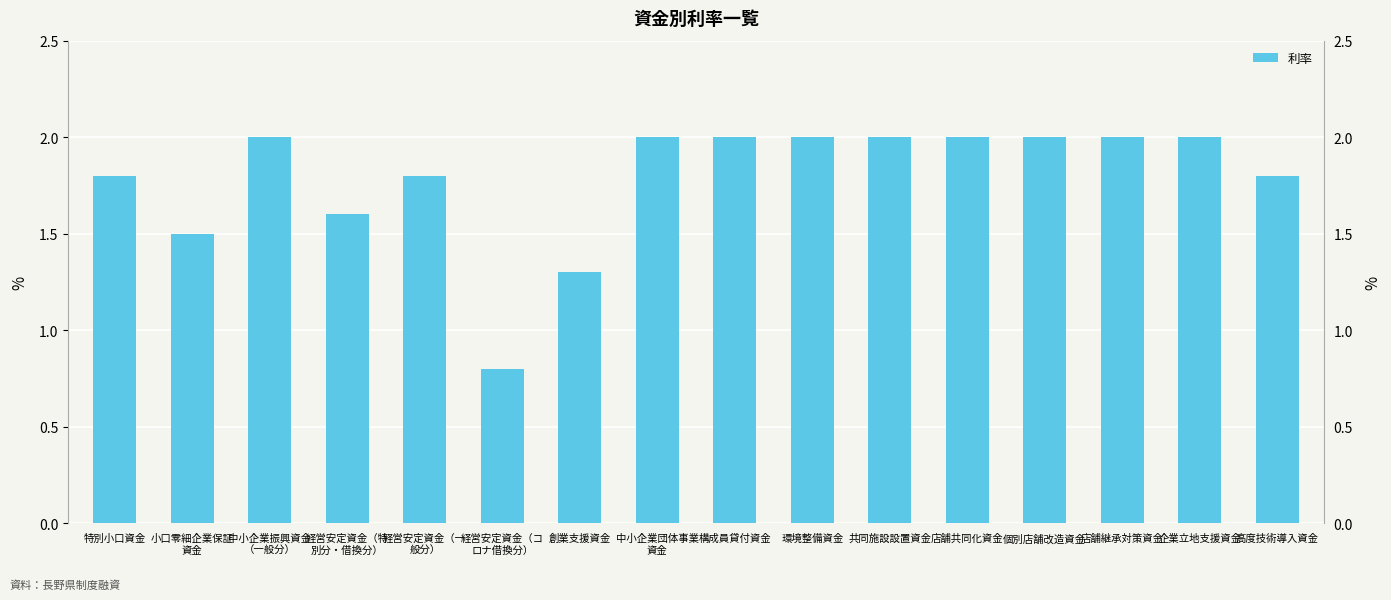

Which category has the highest value across all series?

中小企業振興資金
（一般分）